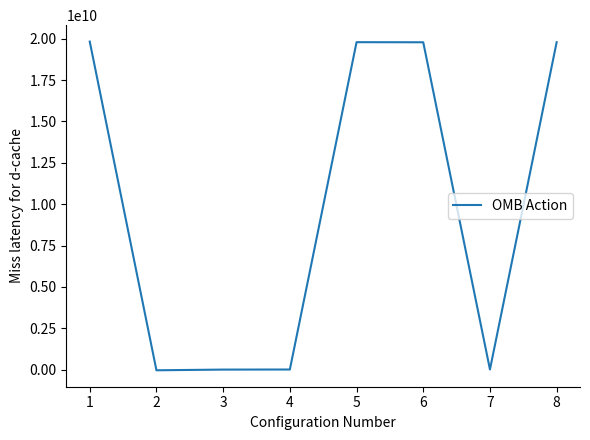

What is the difference between the maximum and second lowest values?

19825955825